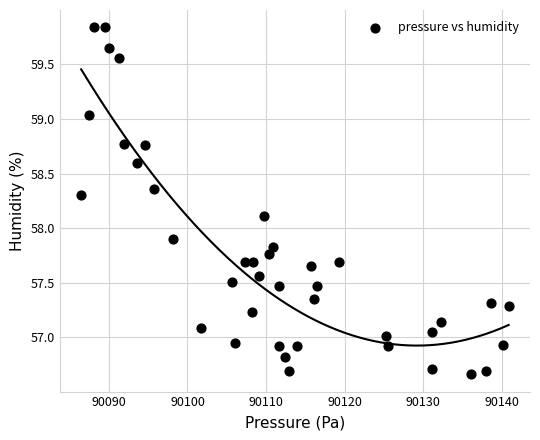

What is the range of Y values (max minus min)?

3.2